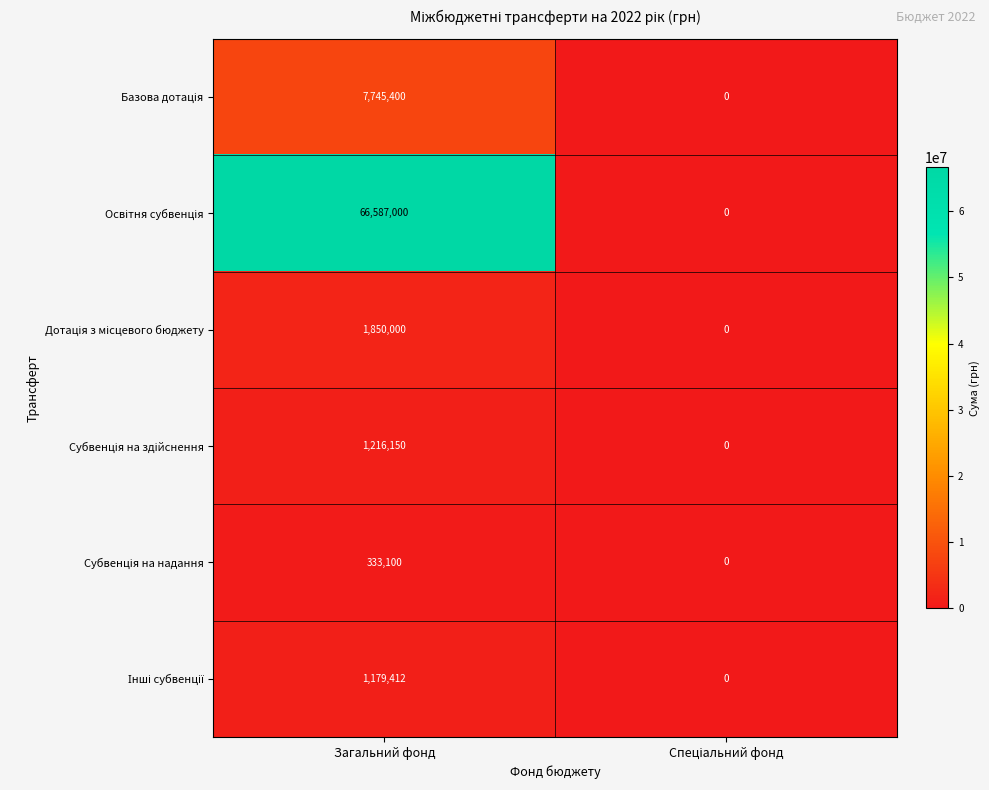

Which label corresponds to the largest value in the chart?

Загальний фонд